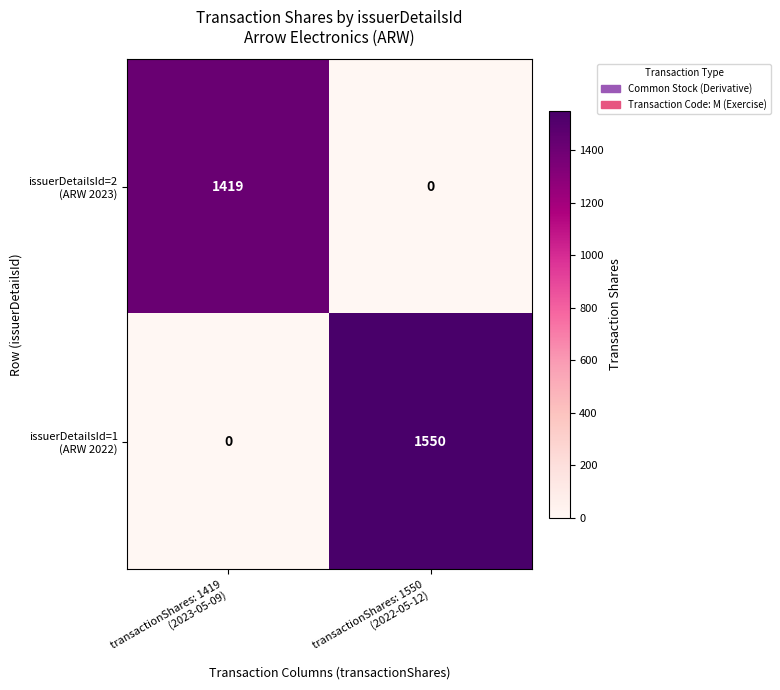

How many categories are shown in the chart?

2